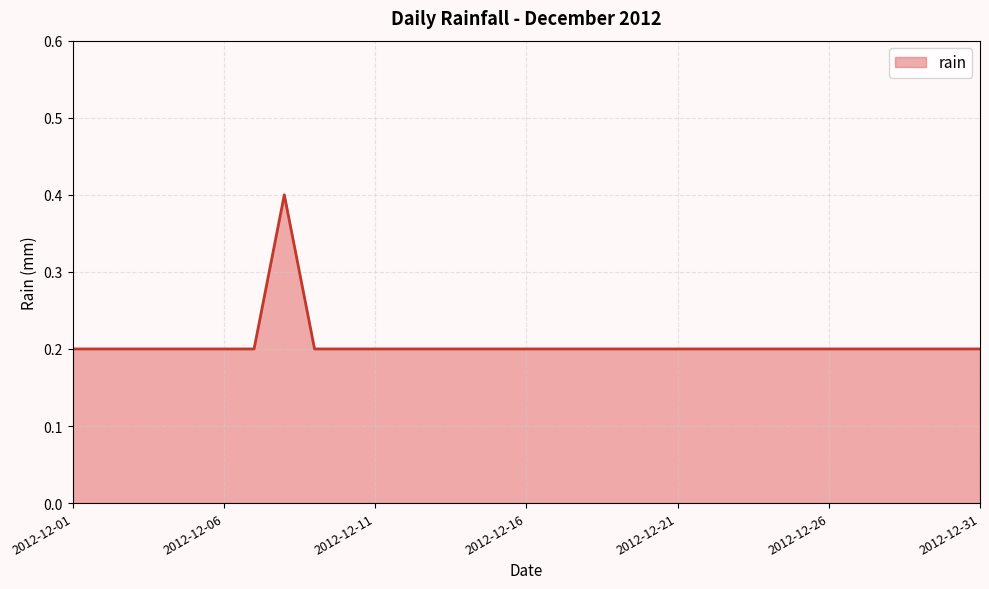

Reading right to left, list all the values displayed in this chart.

0.2	0.2	0.2	0.2	0.2	0.2	0.2	0.2	0.2	0.2	0.2	0.2	0.2	0.2	0.2	0.2	0.2	0.2	0.2	0.2	0.2	0.2	0.2	0.4	0.2	0.2	0.2	0.2	0.2	0.2	0.2